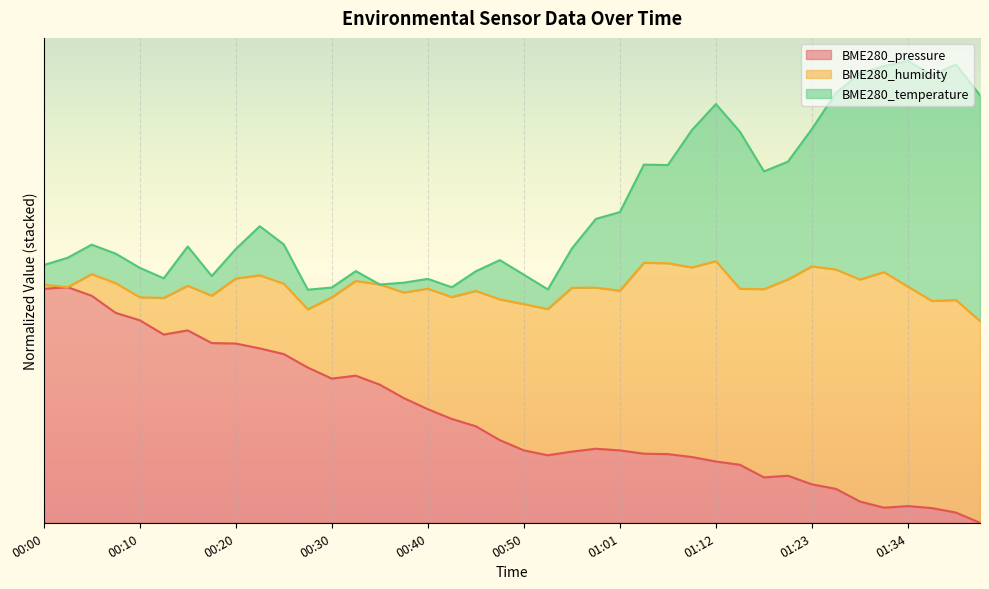

What is the difference between the BME280_pressure values at 00:02 and 00:45?

59.0